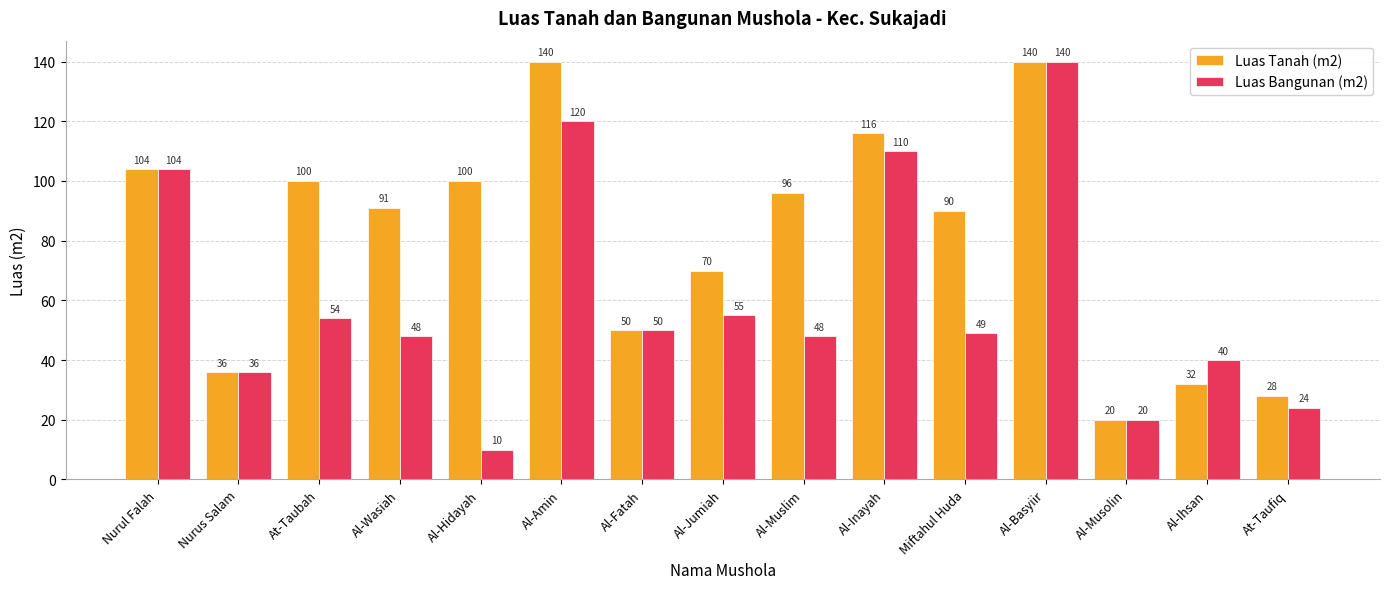

Which series changed the most between Al-Jumiah and Al-Ihsan?

Luas Tanah (m2)